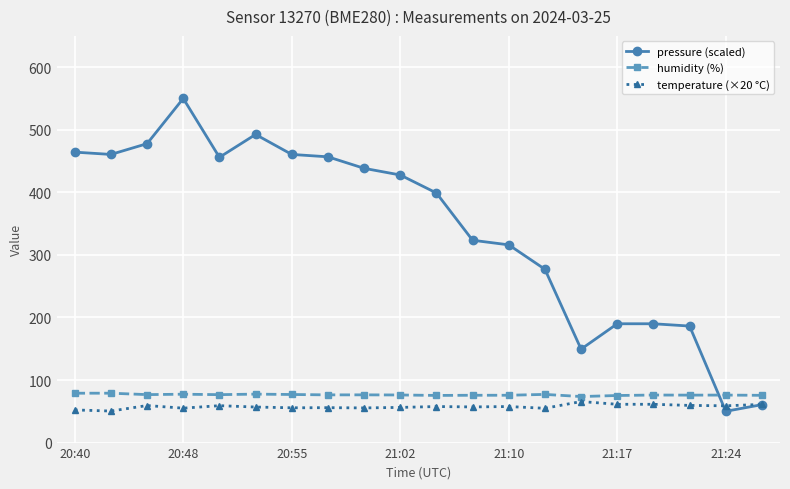

What is the average value of the pressure (scaled) series?

341.3